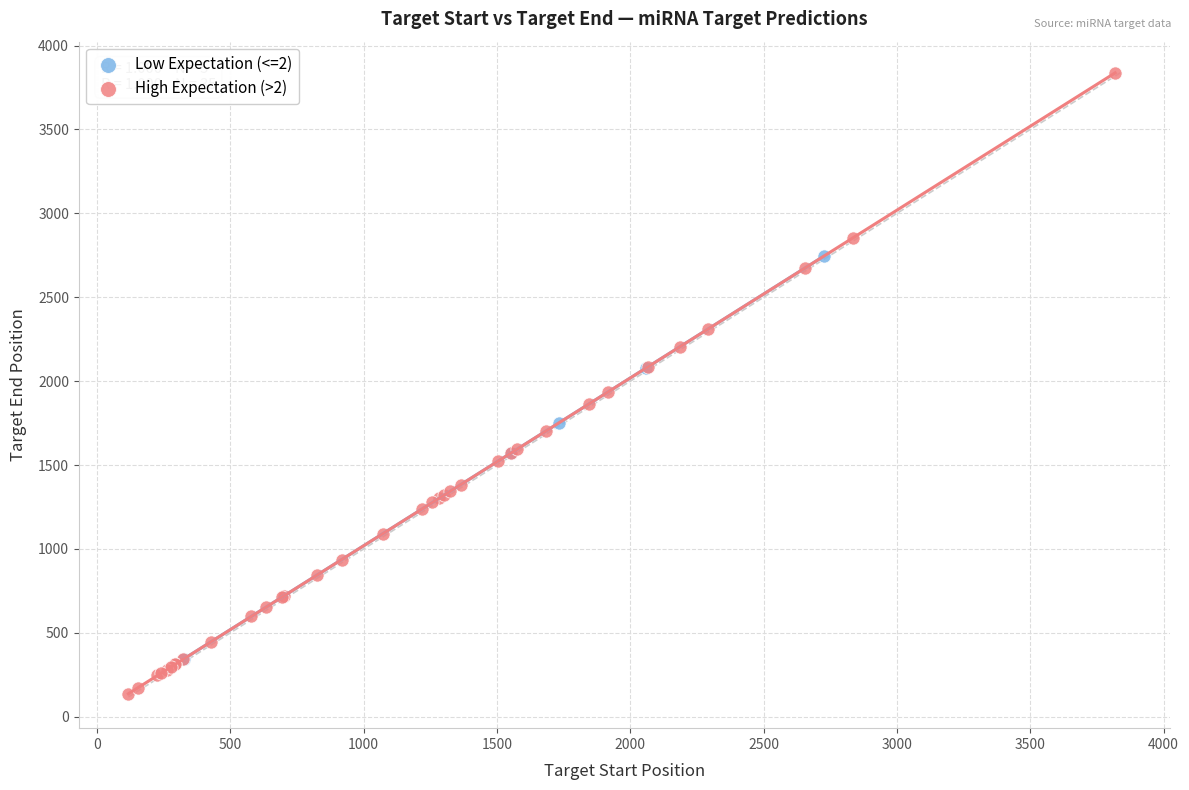

Which series has the widest spread of Y values?

High Expectation (>2)